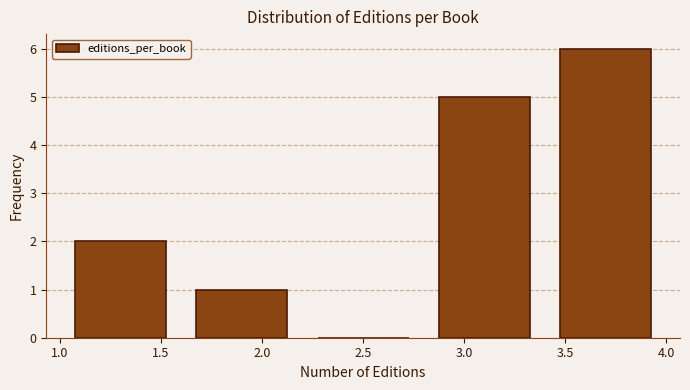

What is the height of the bar covering 1.6 to 2.2 on the x-axis? The values are not printed on the chart, so give them approximately, as read against the axis.

1